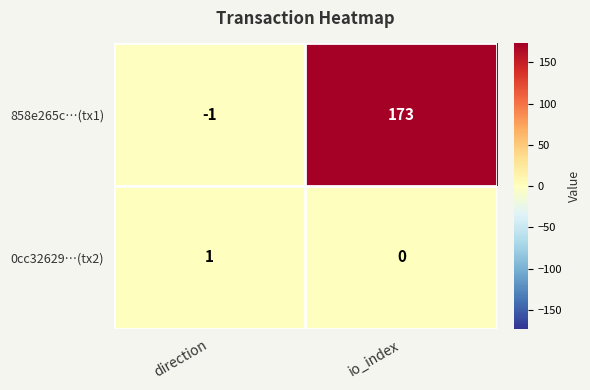

What is the difference between the highest and lowest values at io_index?

173